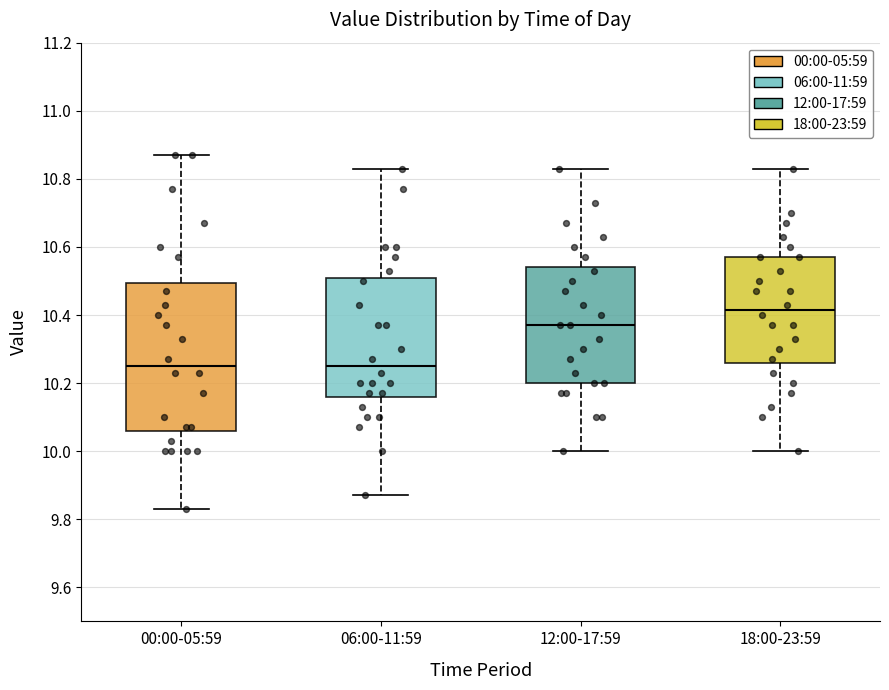

Reading left to right, read every box against the y-axis: the position of its median line, the range the box covers, and the ends of its whiskers. The values are not printed on the chart, so give them approximately, as read against the axis.

00:00-05:59: median 10.26, box 10.06 to 10.50, whiskers 9.84 to 10.88
06:00-11:59: median 10.26, box 10.16 to 10.50, whiskers 9.88 to 10.84
12:00-17:59: median 10.38, box 10.20 to 10.54, whiskers 10.00 to 10.84
18:00-23:59: median 10.42, box 10.26 to 10.58, whiskers 10.00 to 10.84